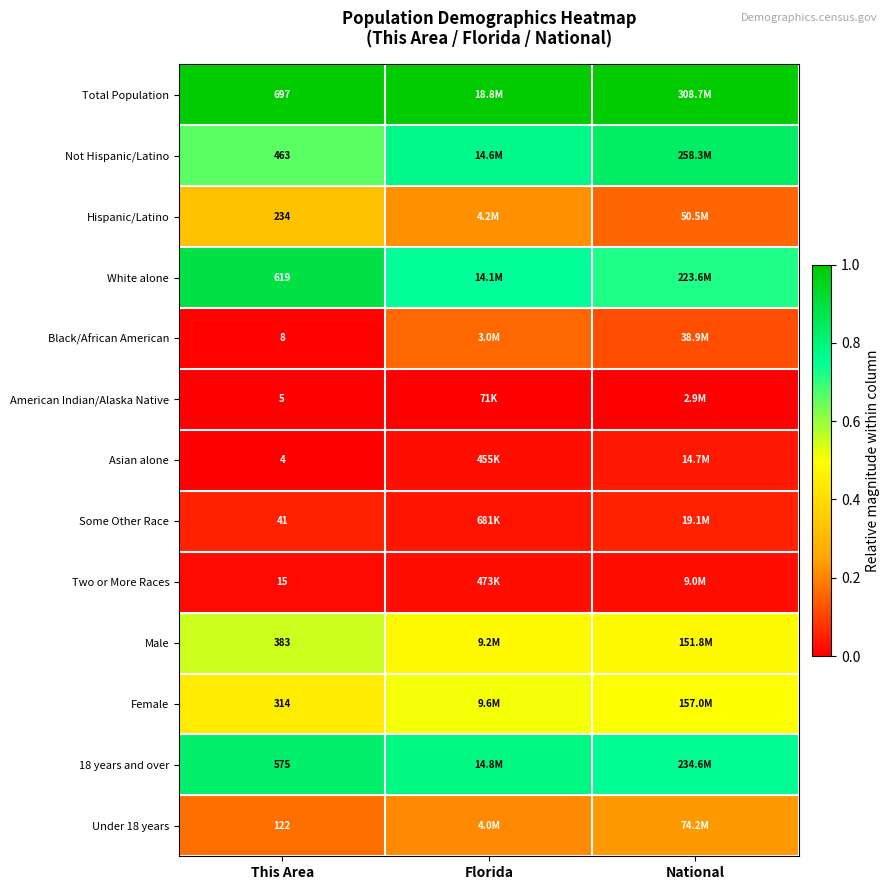

Which category has the highest value in the 18 years and over series?

This Area